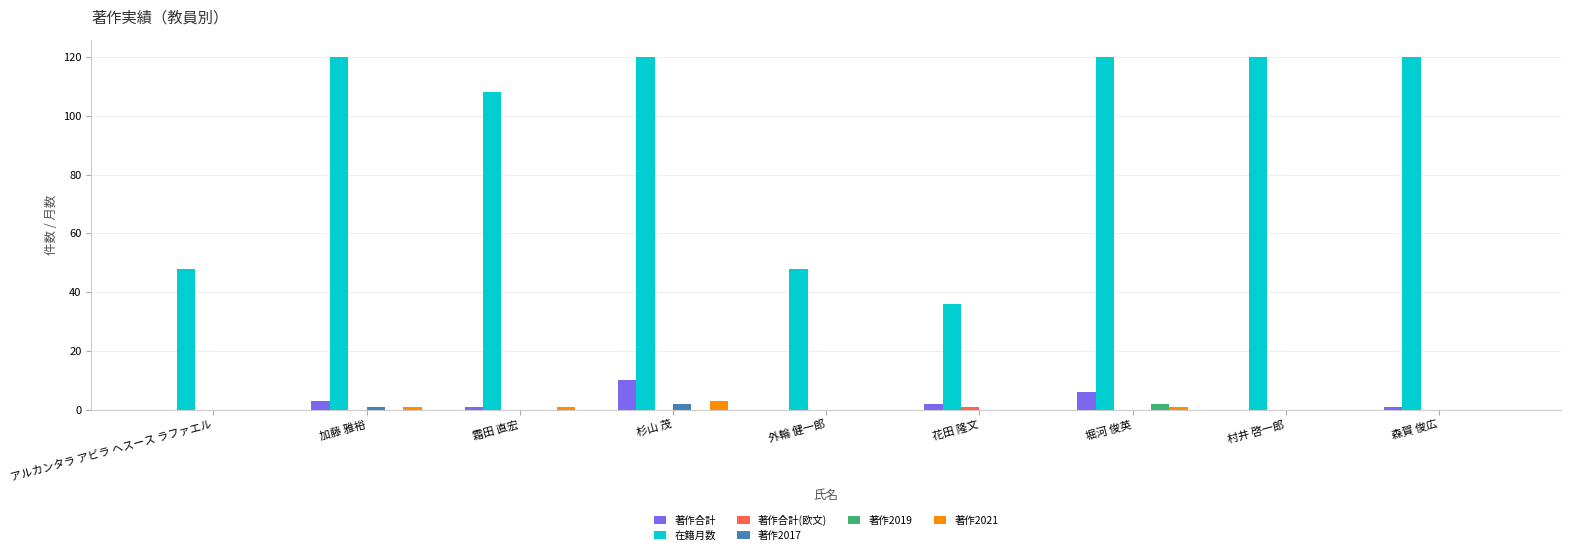

The value of 在籍月数 at 村井 啓一郎 is 120. True or false?

True